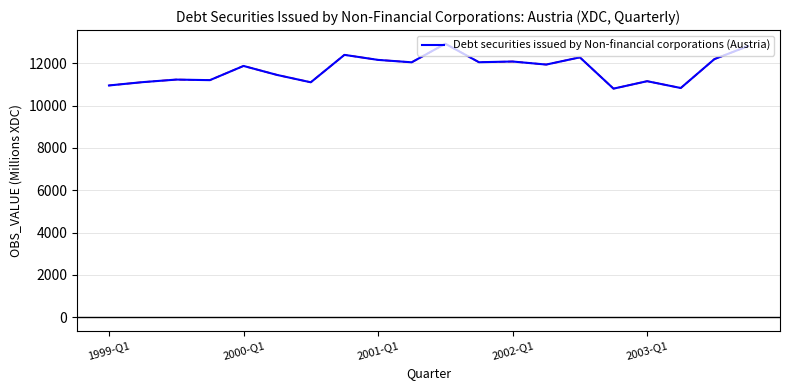

What is the smallest value displayed?

10799